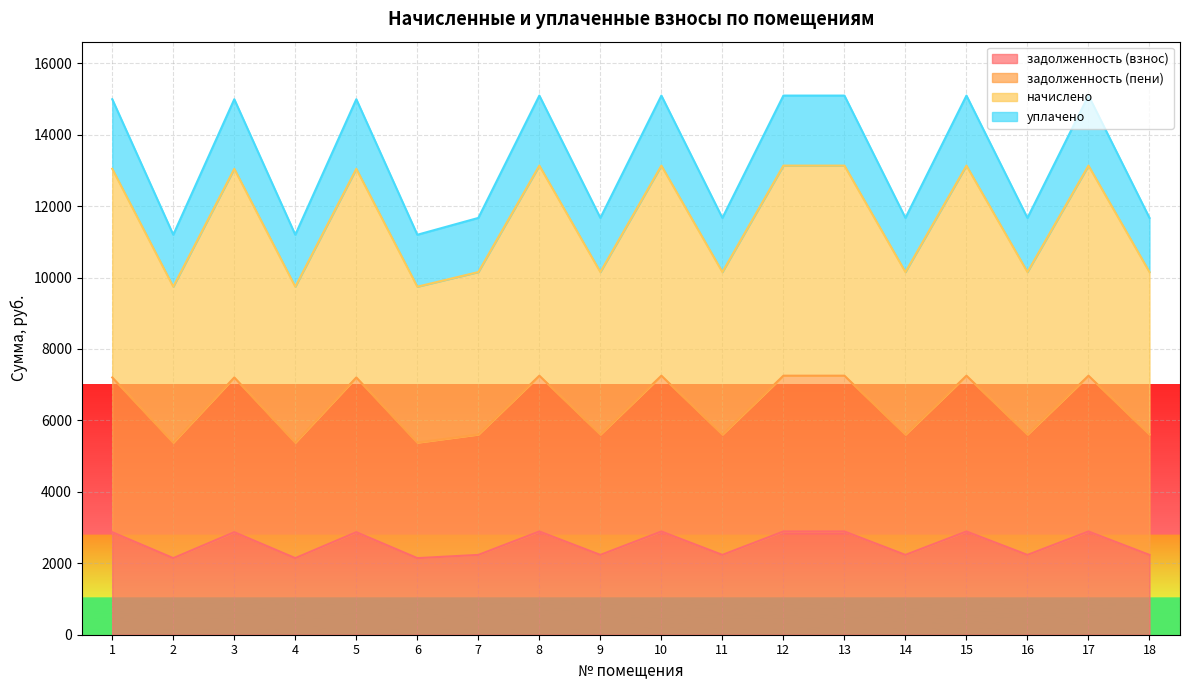

True or false: задолженность (взнос) has a value of 2235.0 at 9.

True